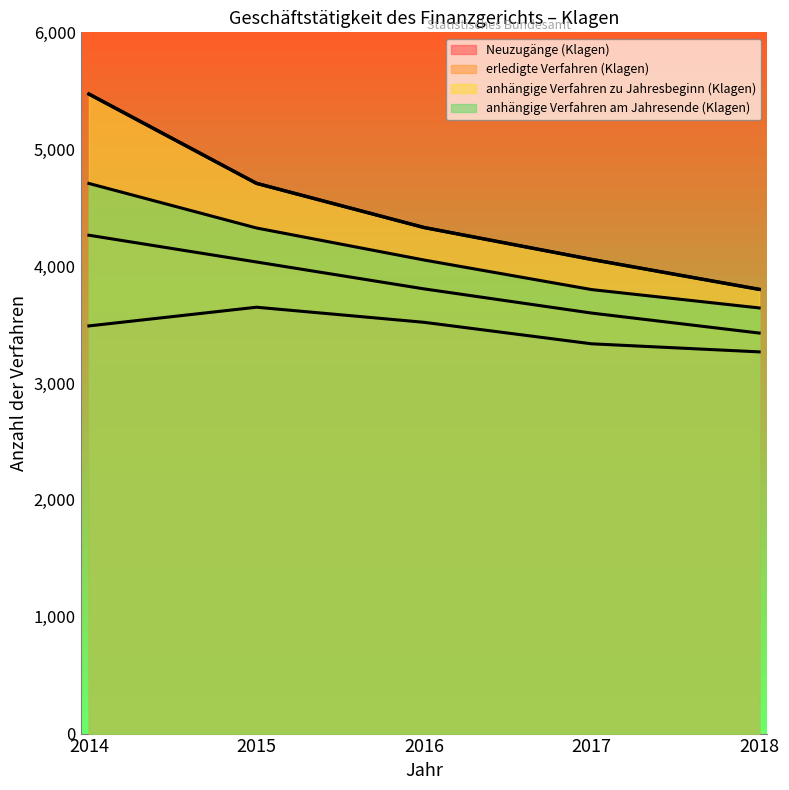

What is the value of the anhängige Verfahren am Jahresende (Klagen) point at the 1st from the left?

4707